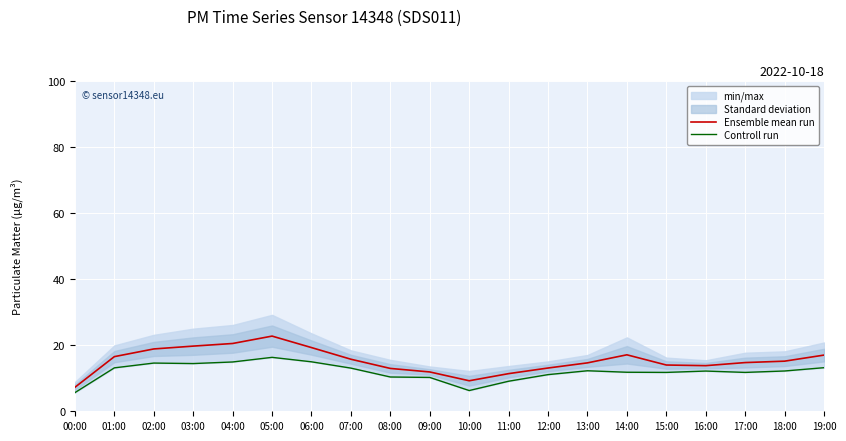

What position from the right is 15:00?

5